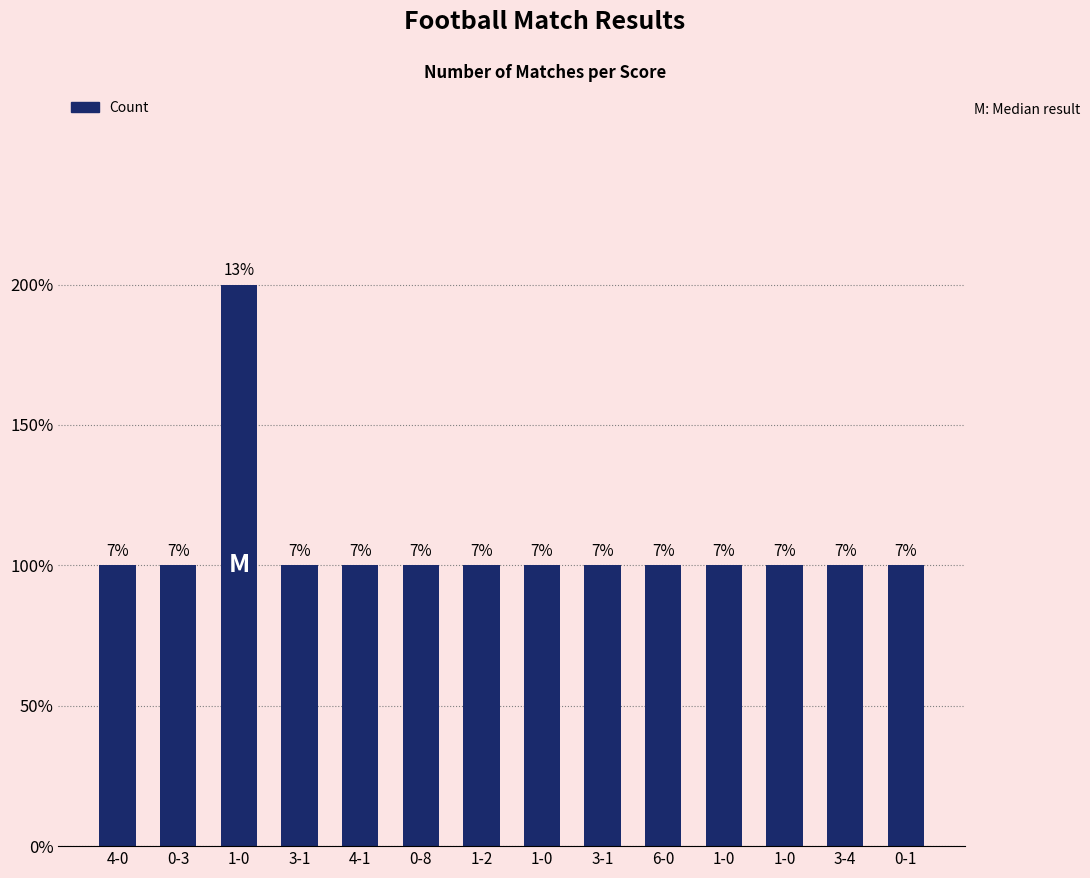

List the labels in order of value, smallest first.

4-0, 0-3, 3-1, 4-1, 0-8, 1-2, 1-0, 3-1, 6-0, 1-0, 1-0, 3-4, 0-1, 1-0